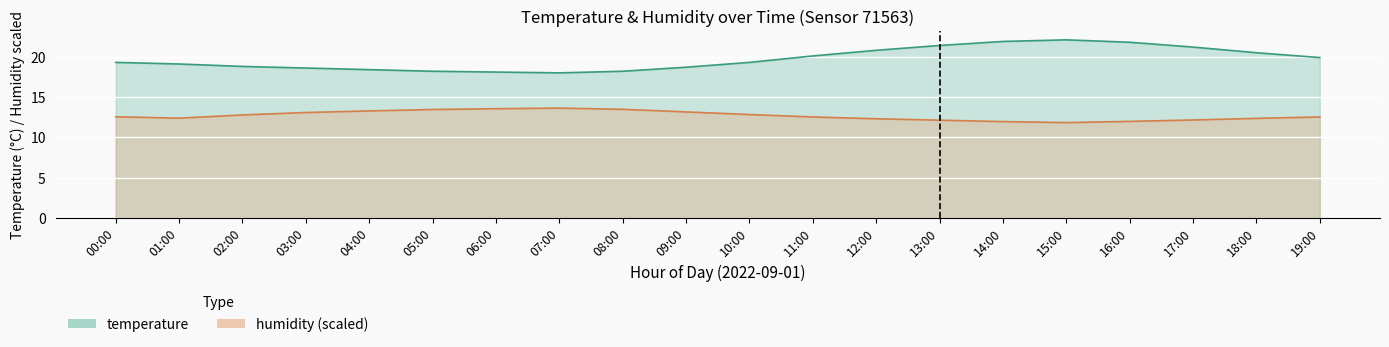

What is the value of the humidity point at the 3rd from the left?

12.8